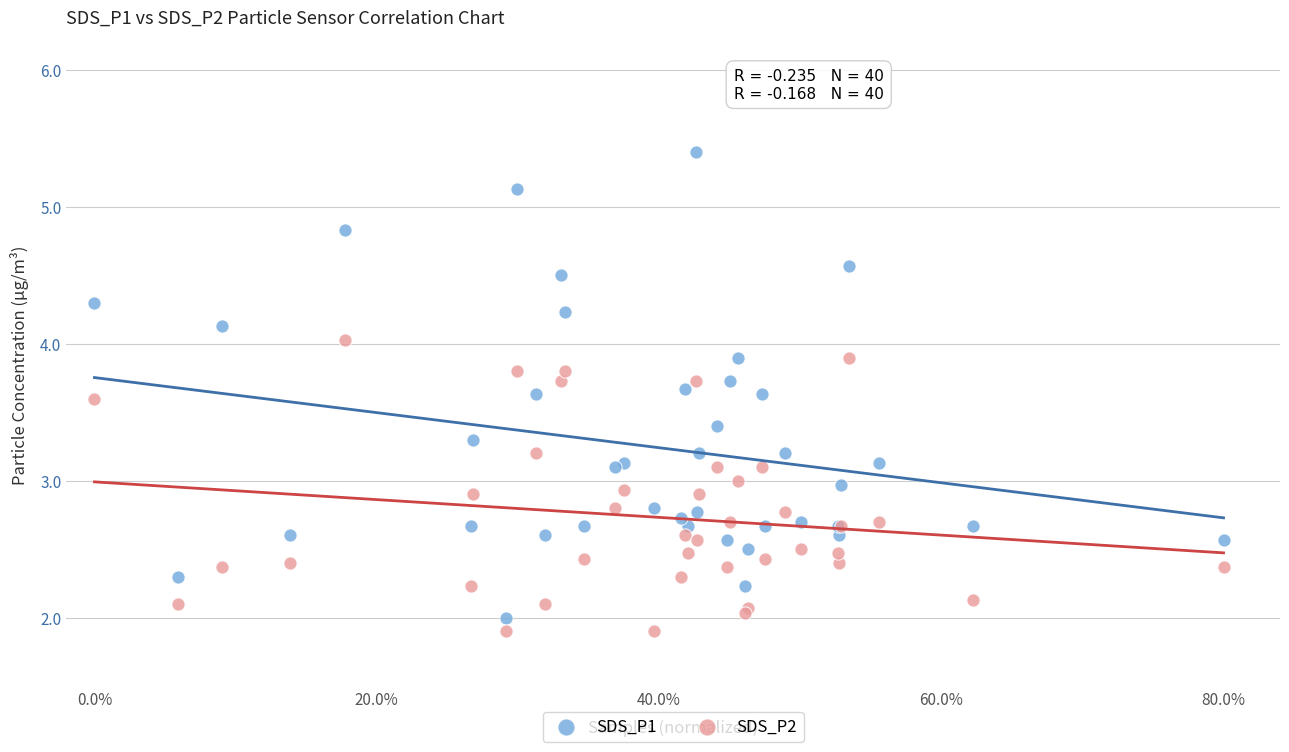

Which series reaches the maximum Y coordinate?

SDS_P1